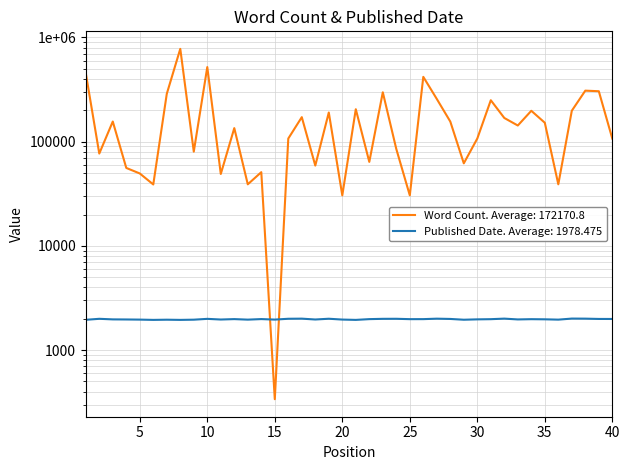

How many series are shown in this chart?

2